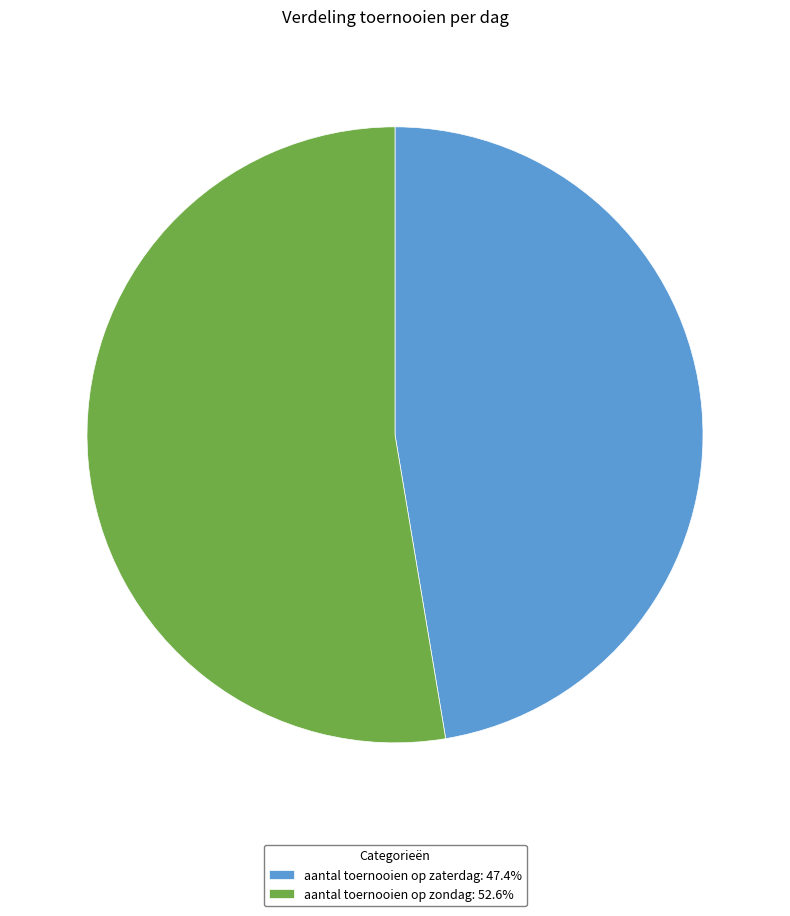

Do aantal toernooien op zondag and aantal toernooien op zaterdag together represent more than half of the pie?

Yes